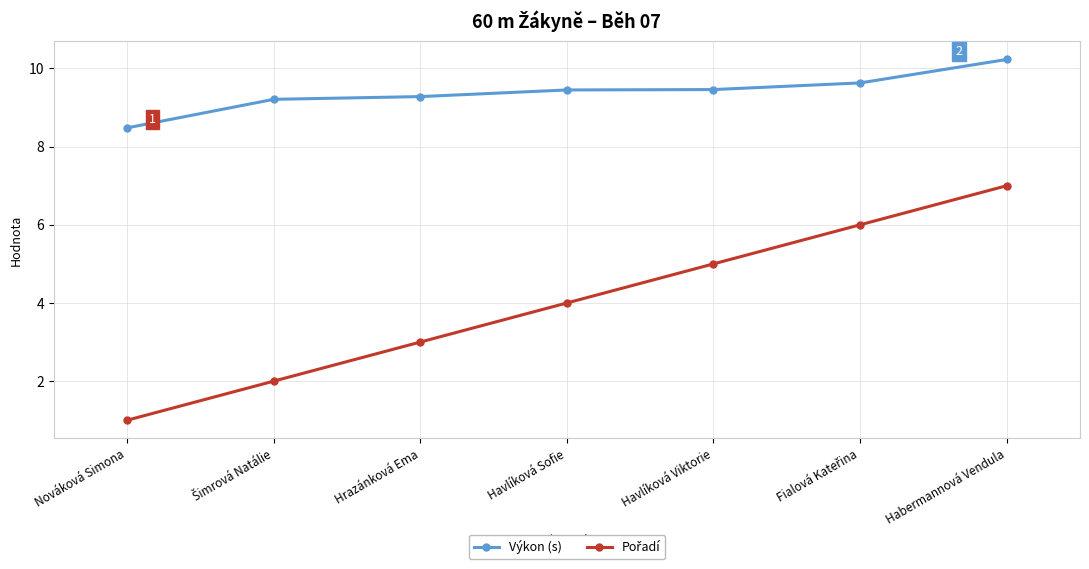

What is the label of the 7th point from the right?

Nováková Simona